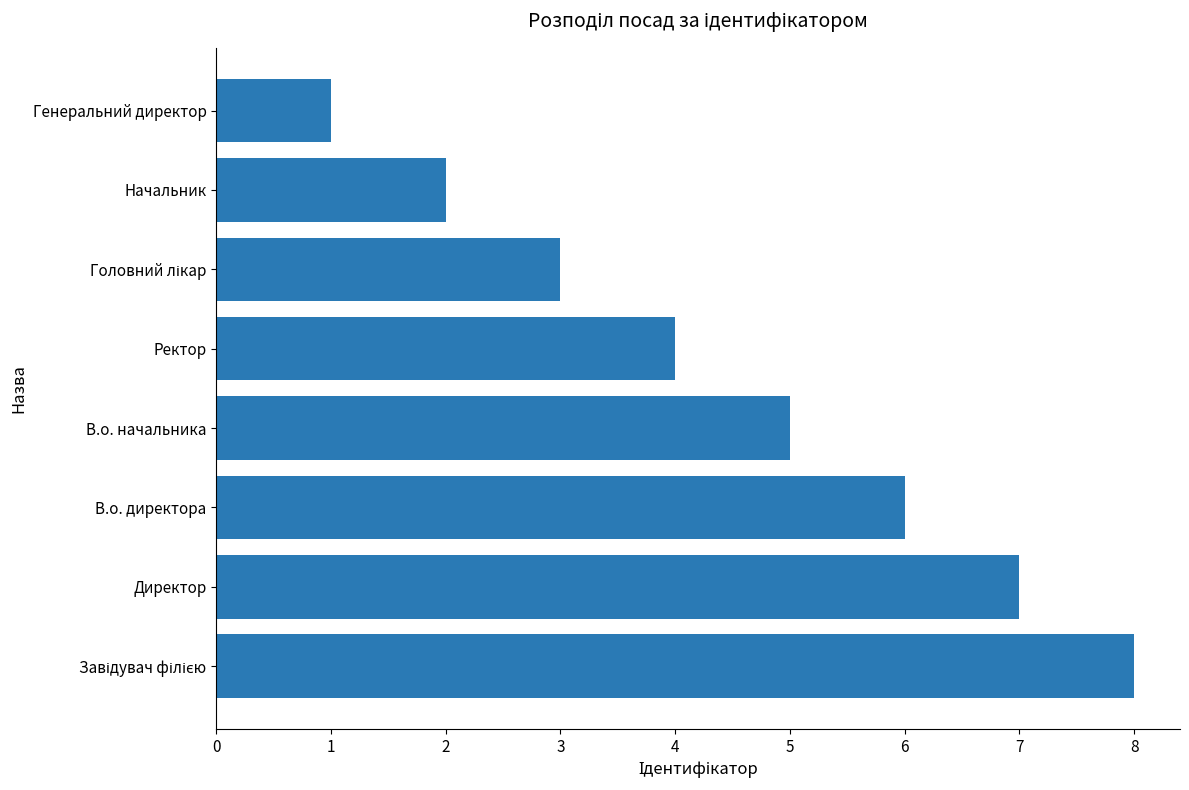

What is the maximum value shown in the chart?

8